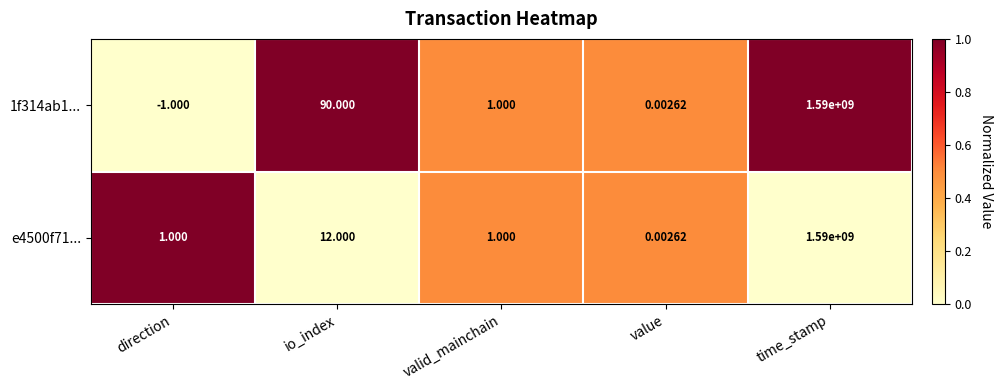

Which label corresponds to the largest value in the chart?

time_stamp